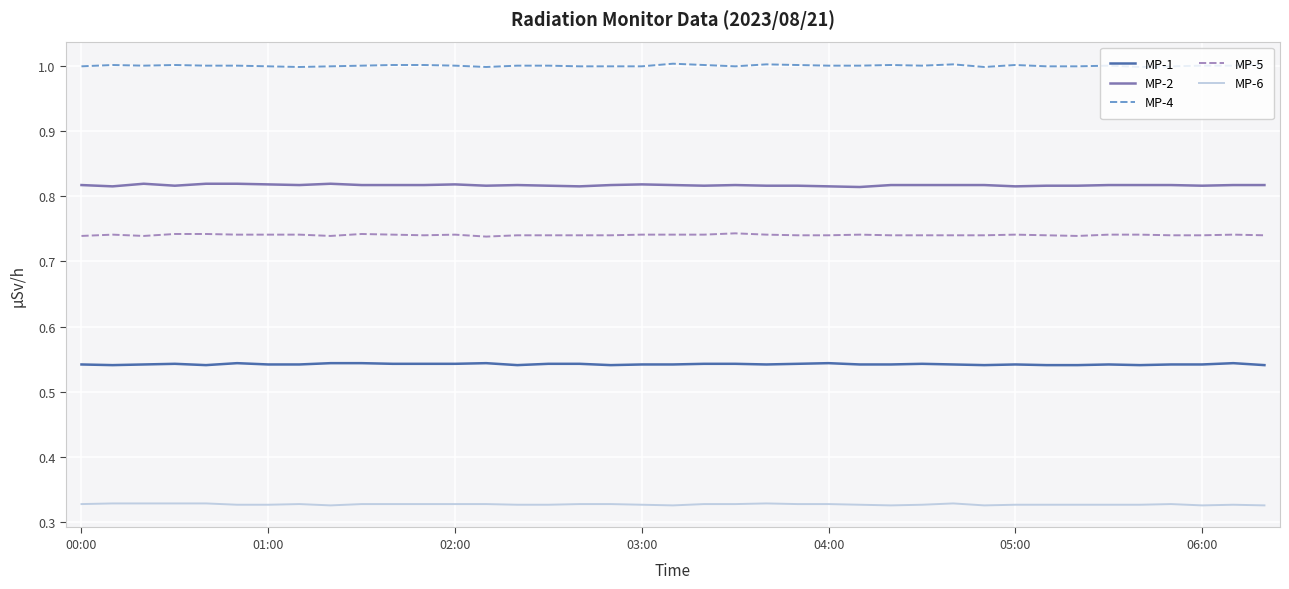

List the series in order of their peak value, lowest first.

MP-6, MP-1, MP-5, MP-2, MP-4